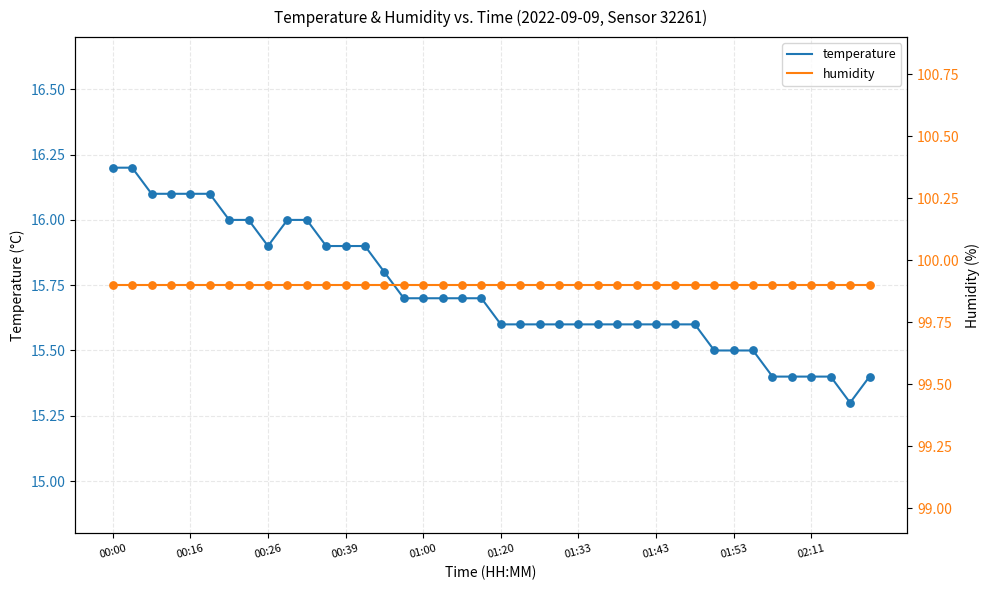

What is the maximum value for temperature?

16.2